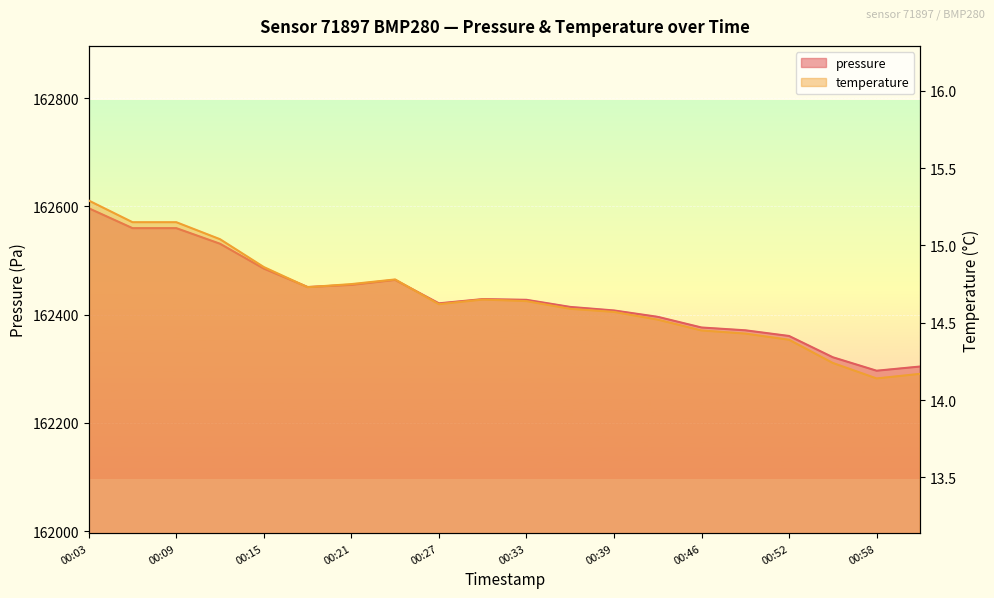

How many interior local peaks does the temperature series have?

2